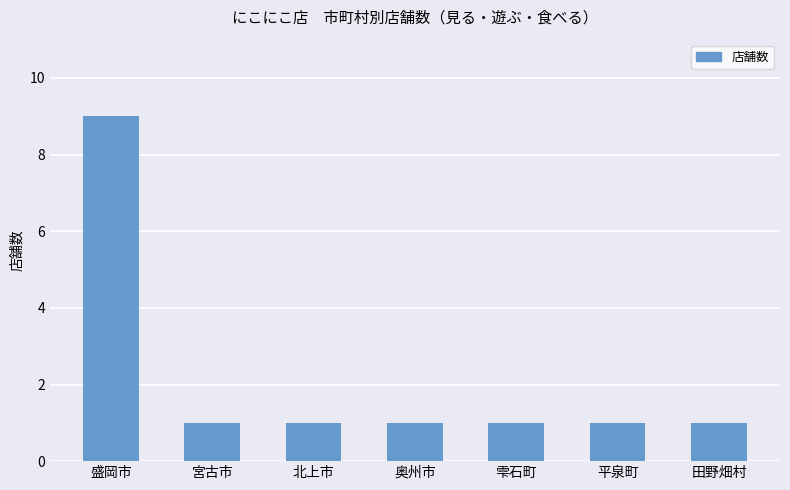

What is the sum of all values?

15